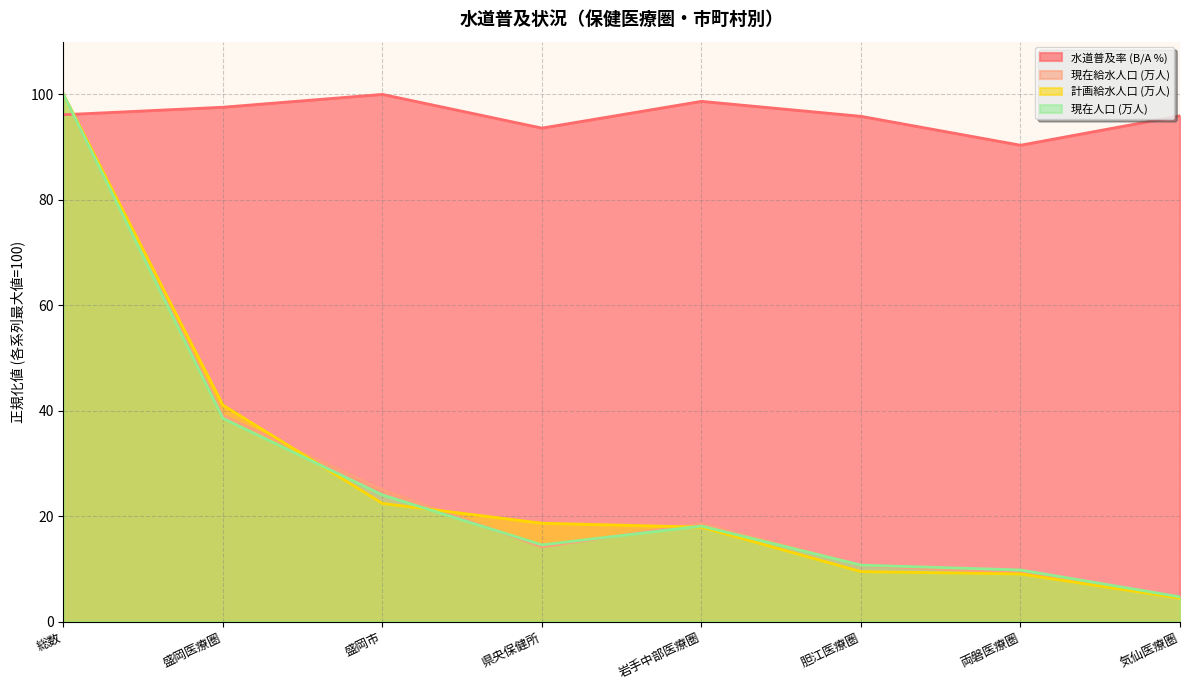

In 現在人口, how many points are lower than both neighbors (excluding endpoints)?

1